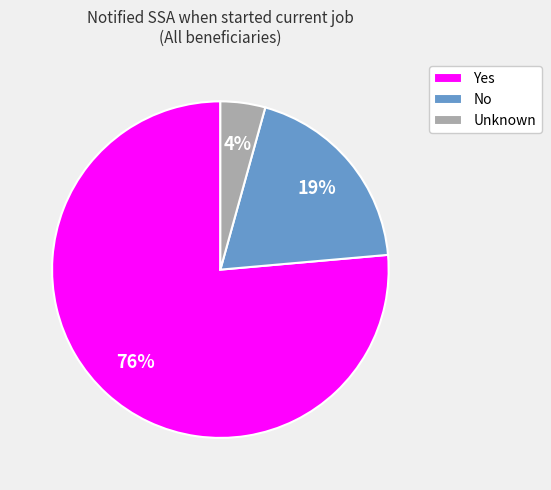

Which slice represents more than half of the pie?

Yes